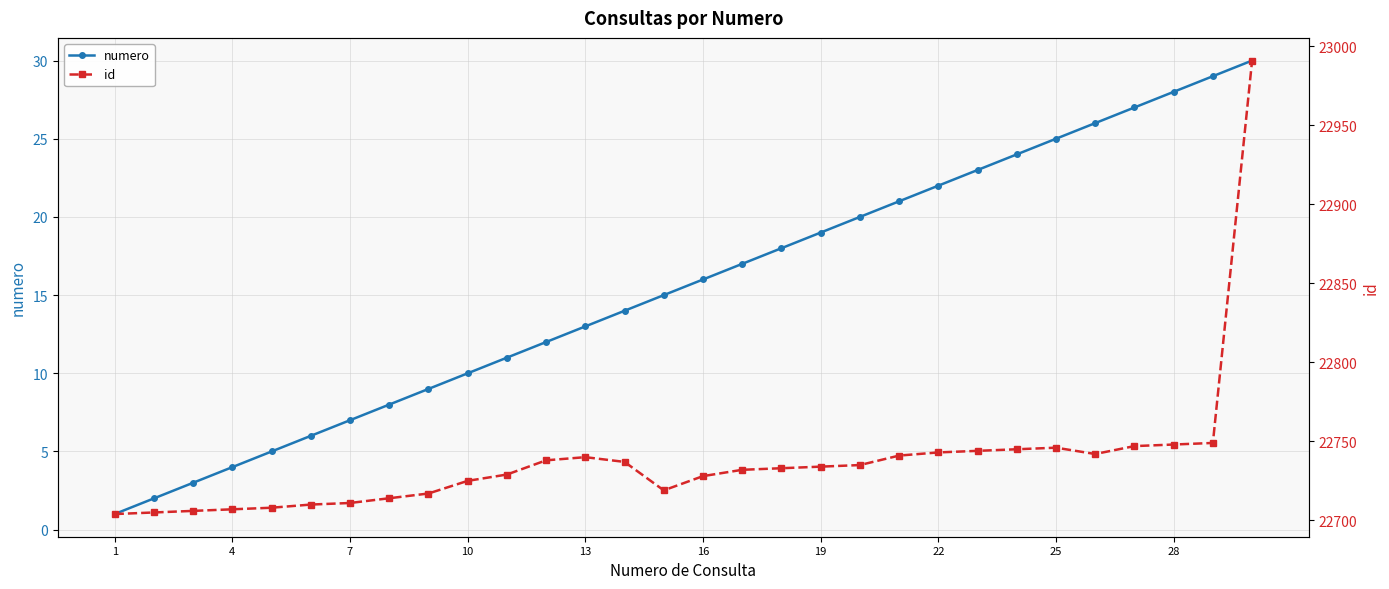

What is the difference between the maximum and minimum values in the id series?

287